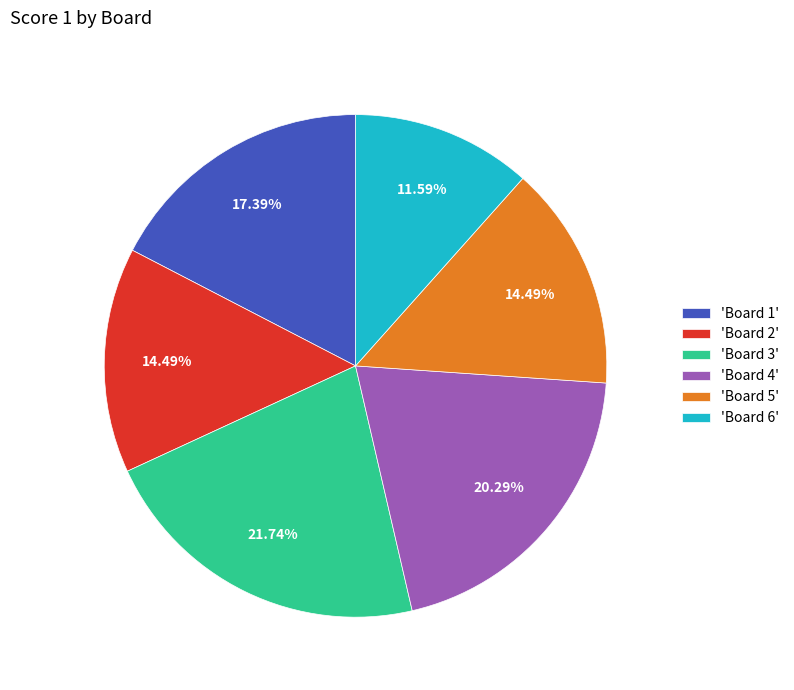

Count the number of slices in the pie.

6